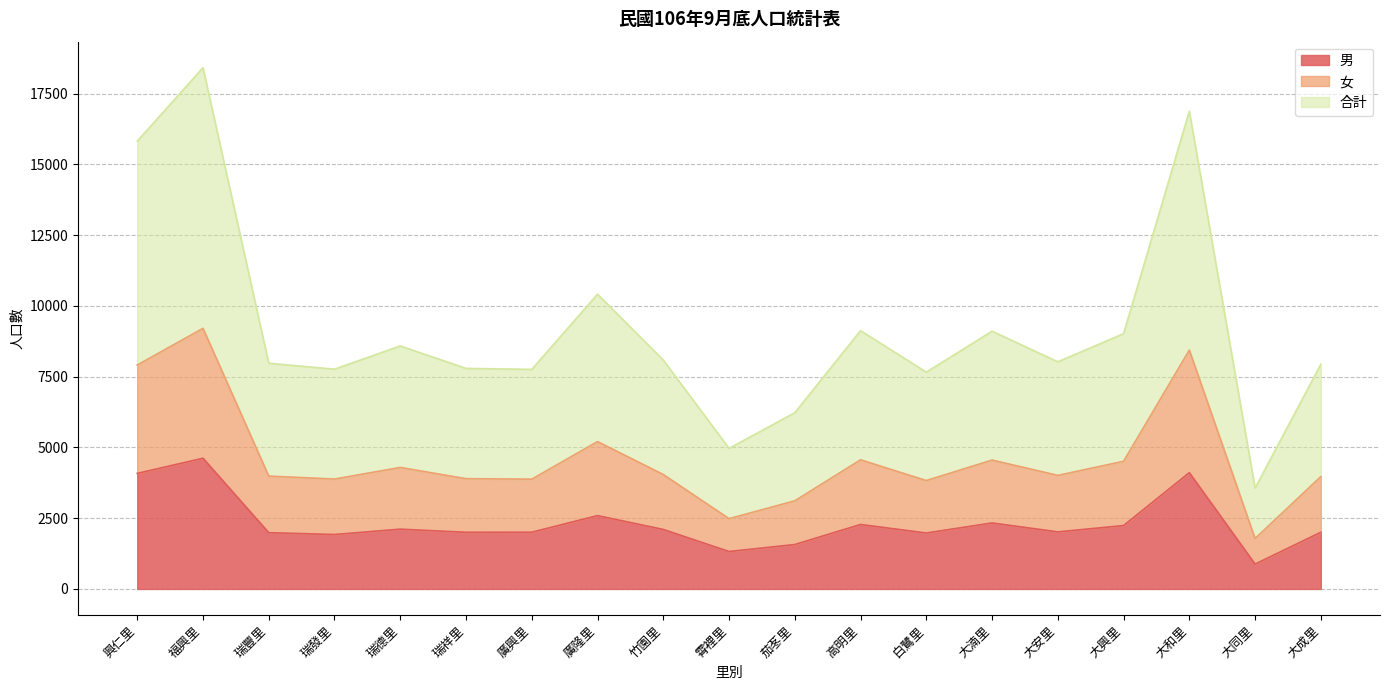

What is the total value across all series at 福興里?

18412